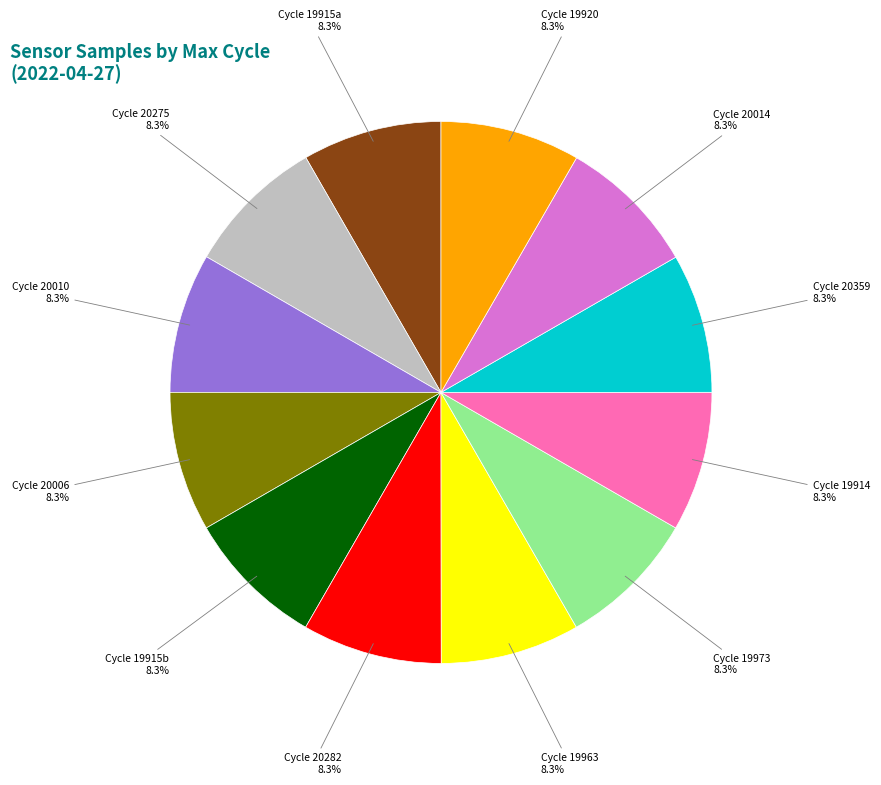

Does any single category account for the majority?

No